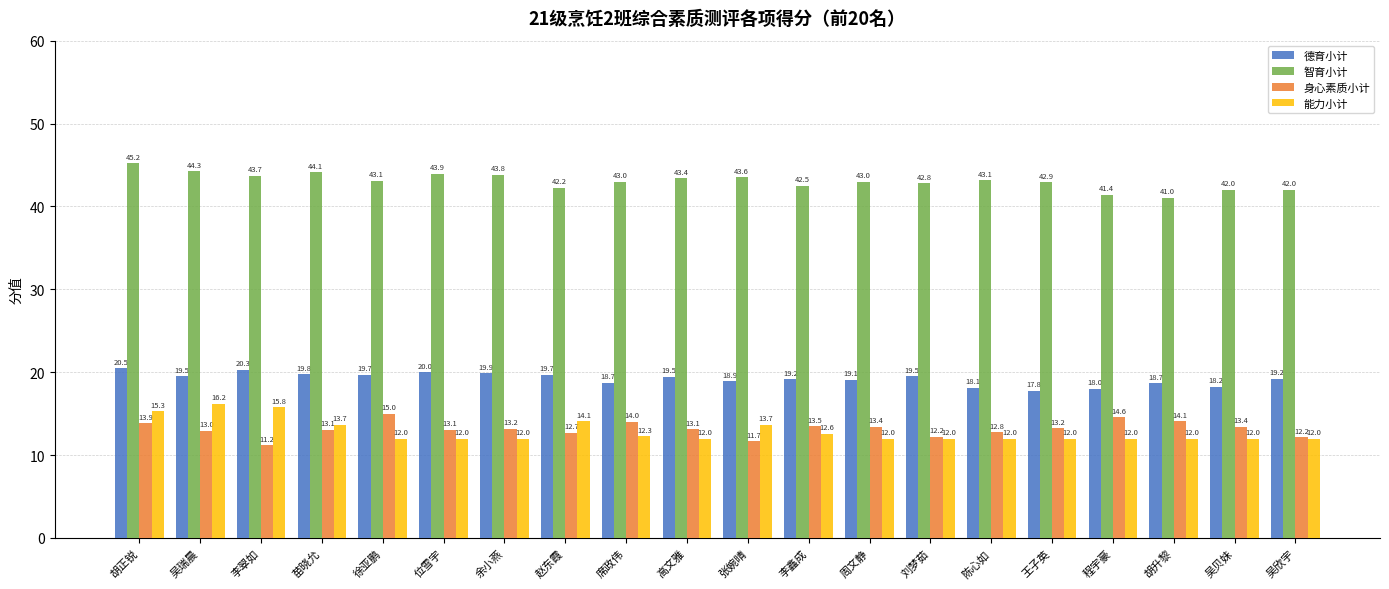

Is the value of 智育小计 at 张婉晴 greater than the value of 身心素质小计 at 赵东霞?

Yes